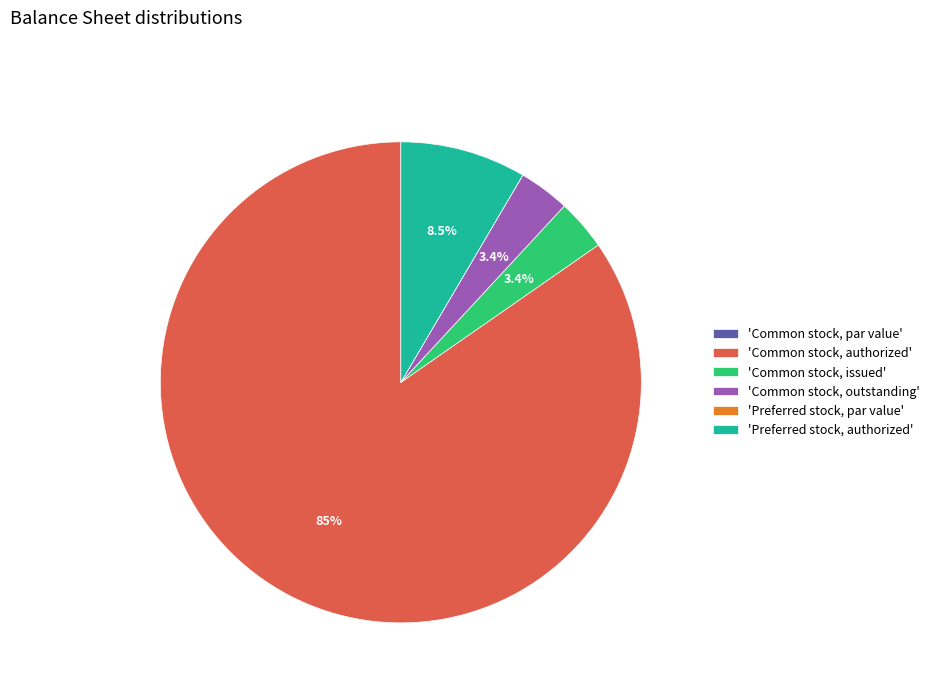

To the nearest percent, what is the difference between the largest and smallest slice percentages?

85%